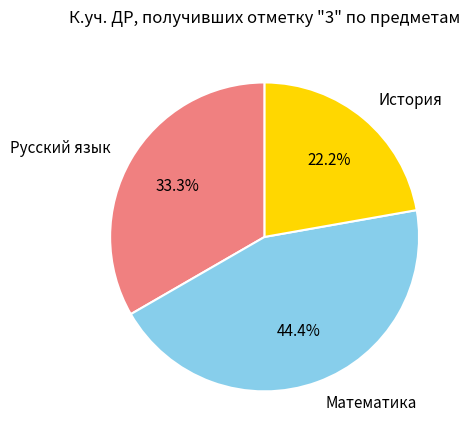

Is there a majority slice in this chart?

No